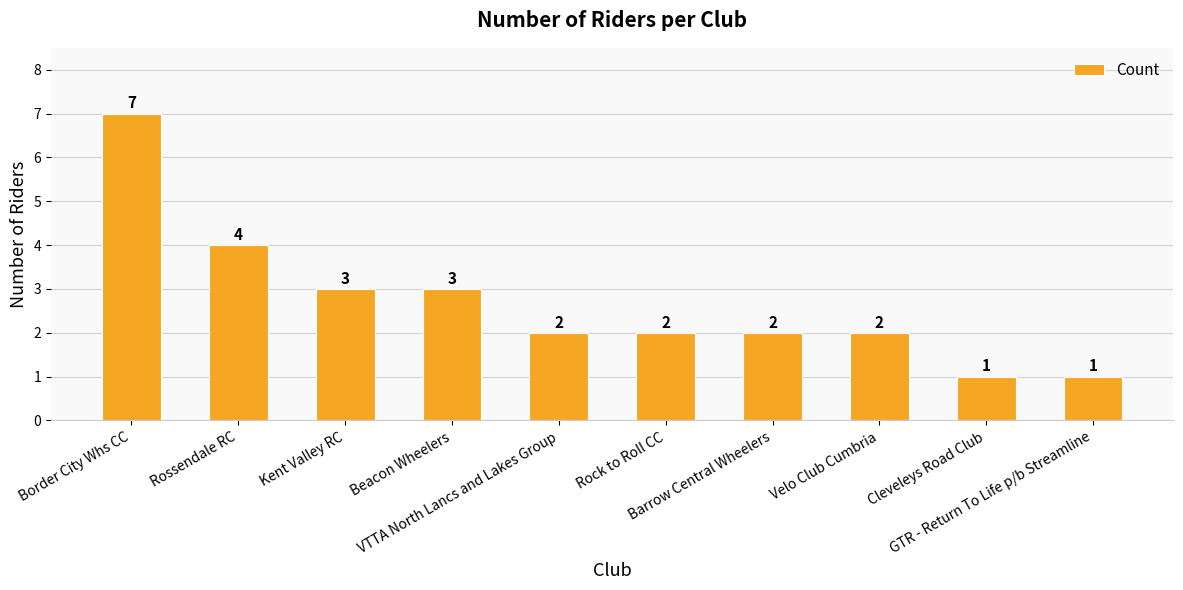

What position from the left is Rossendale RC?

2